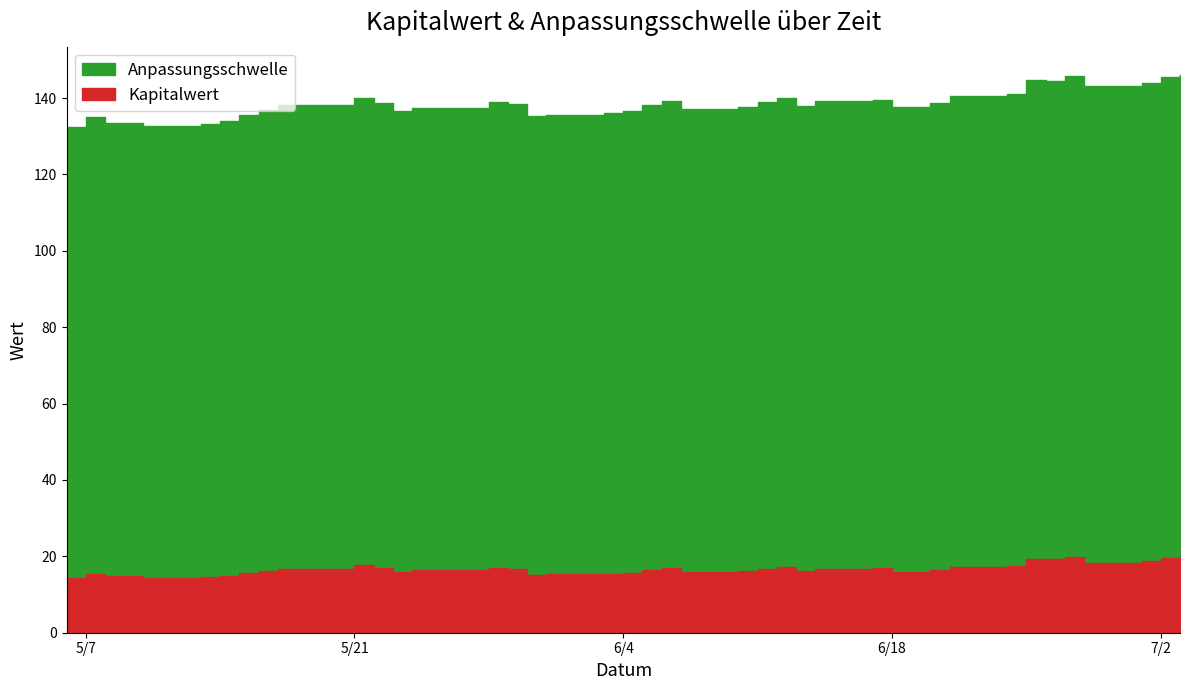

What is the total value across all series at 2024-06-06?

155.9